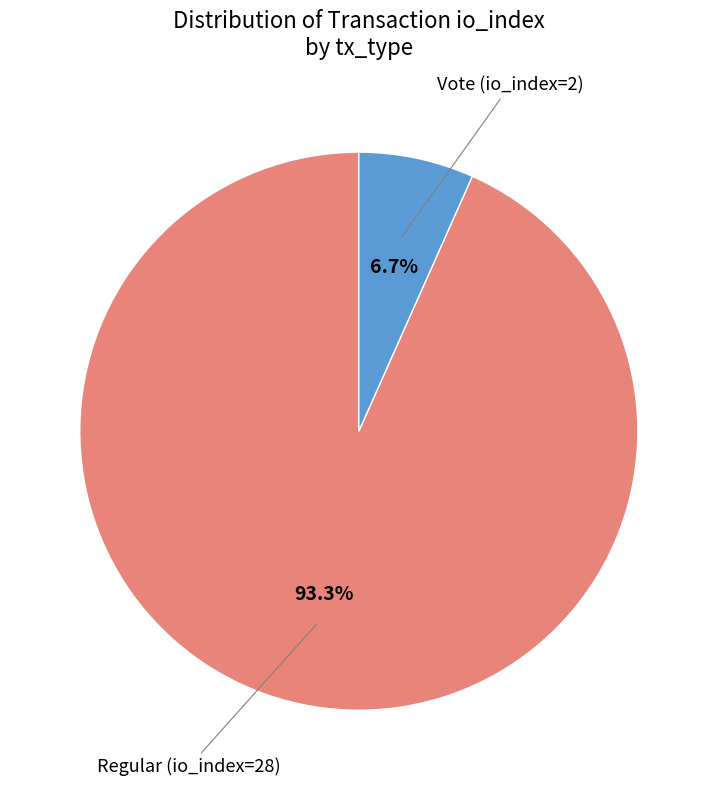

Count the number of slices in the pie.

2